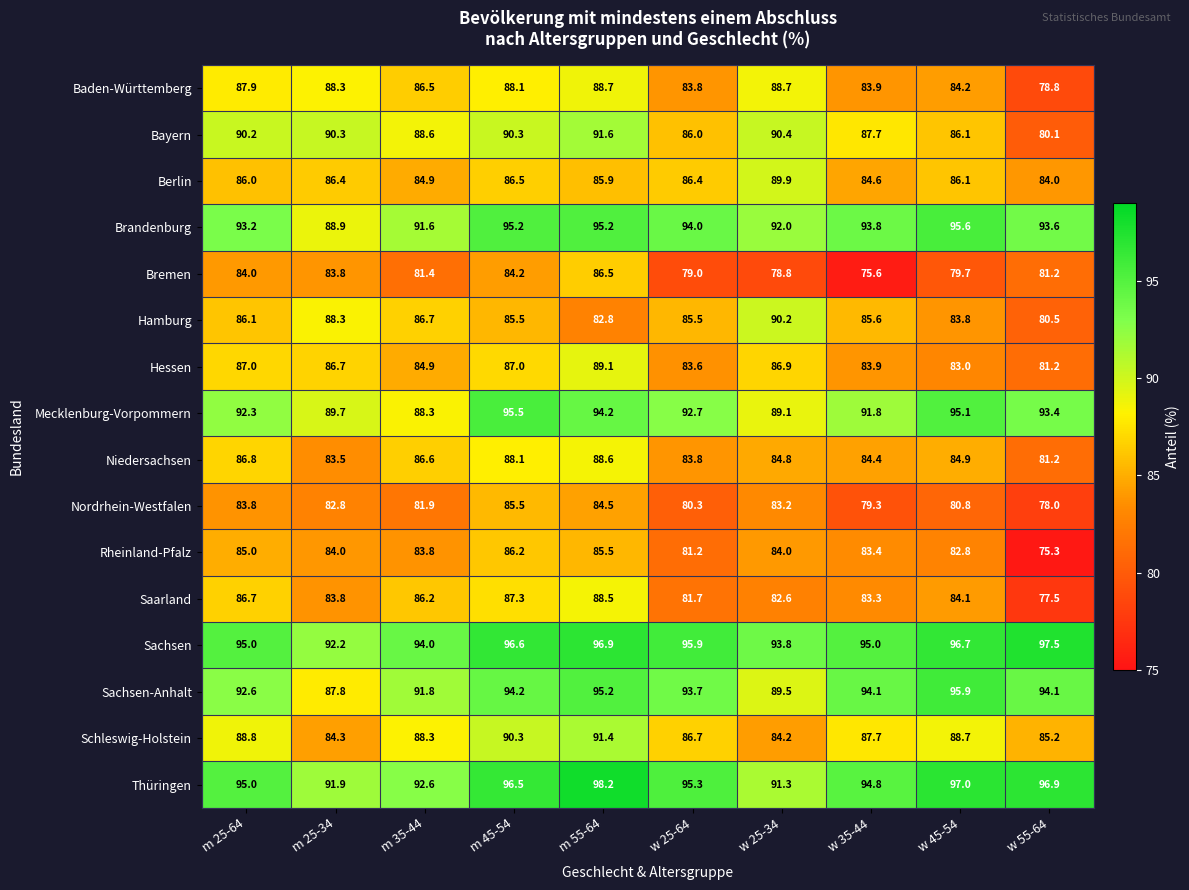

At which category does the chart reach its peak across all series?

m 55-64